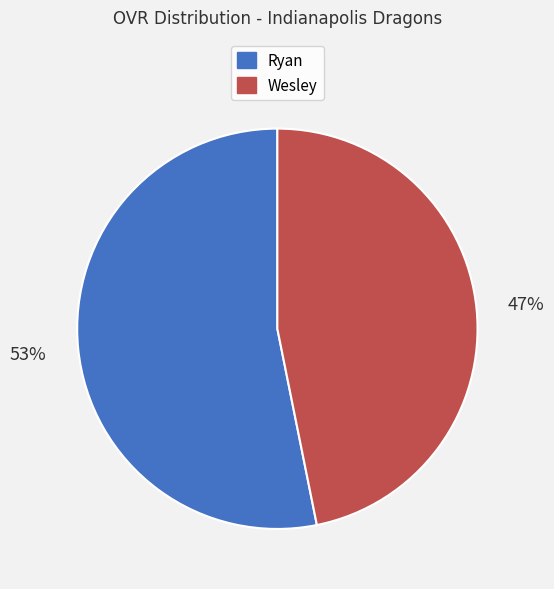

Count the number of slices in the pie.

2